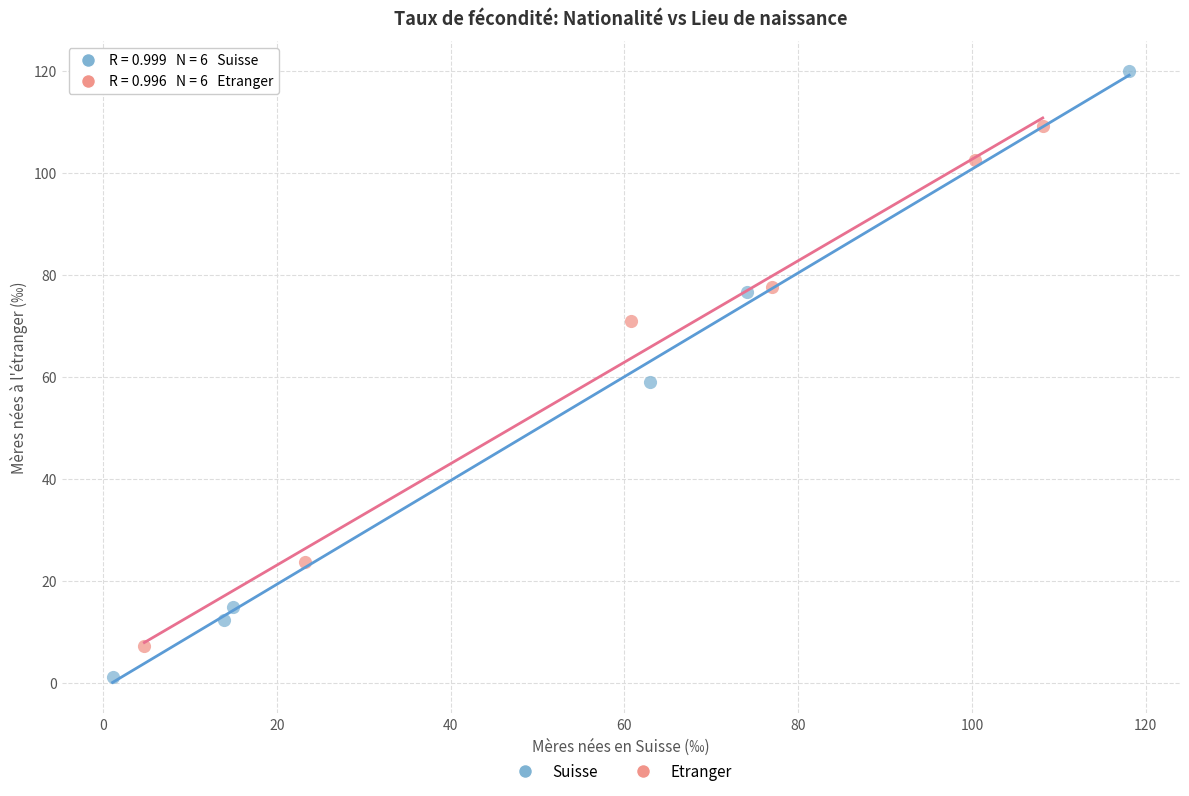

Which series reaches the minimum Y coordinate?

Suisse